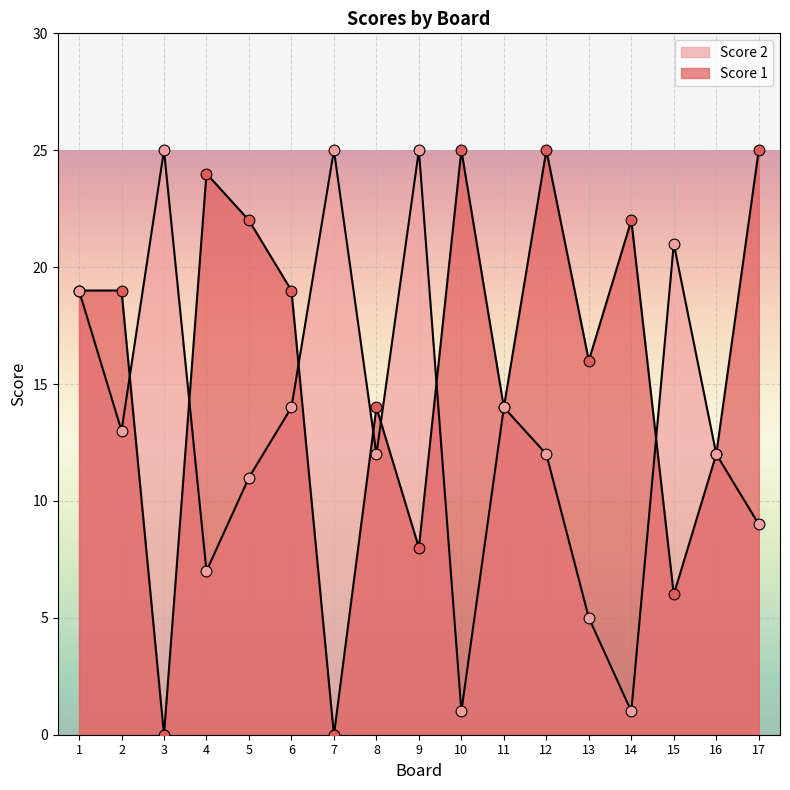

Which series reaches the maximum Y coordinate?

Score 1